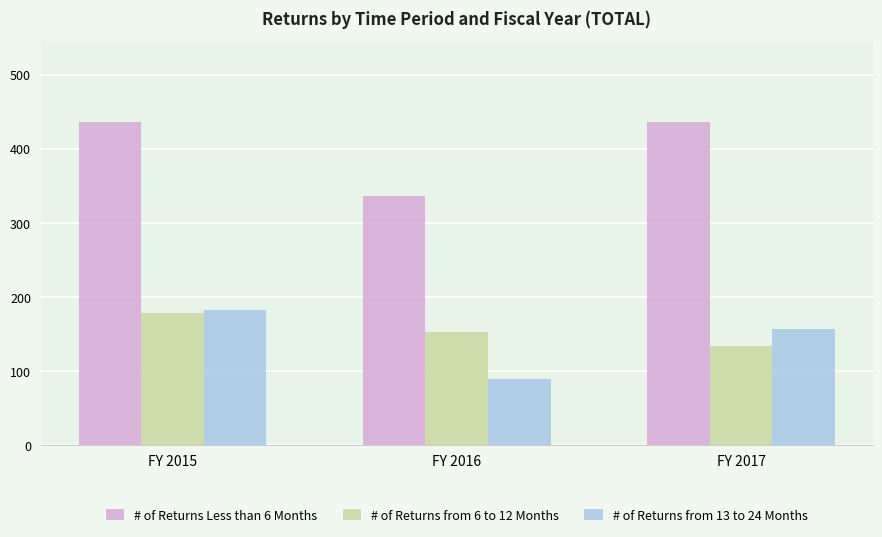

What is the value of the # of Returns from 6 to 12 Months bar at the 1st from the left?

179